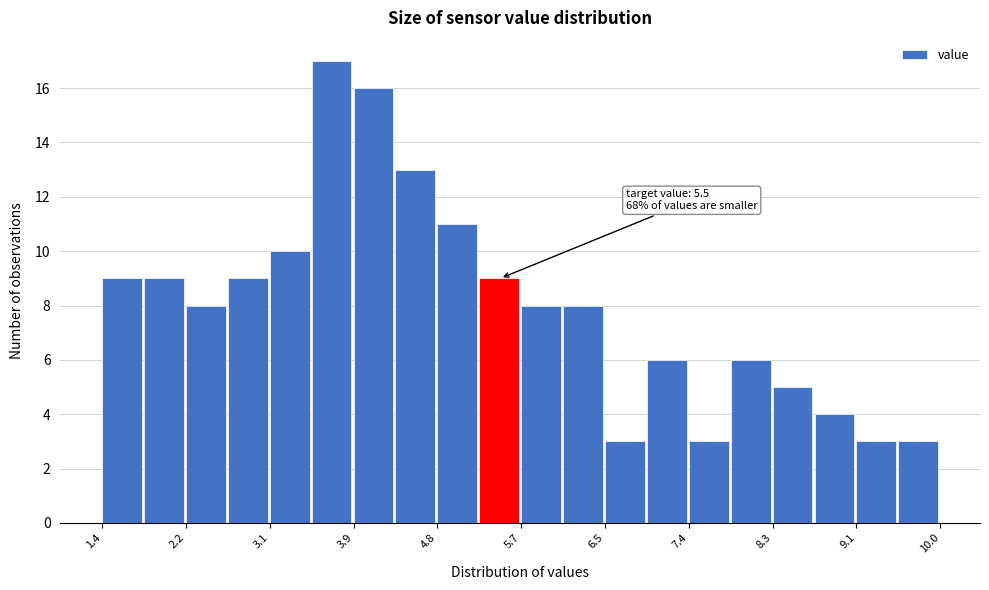

Which range on the x-axis has the tallest bar?

3.5 to 3.9